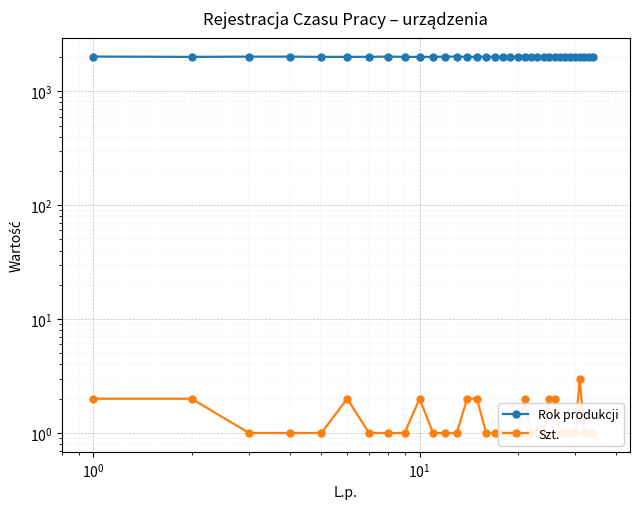

True or false: Rok produkcji and Szt. intersect in this chart.

False